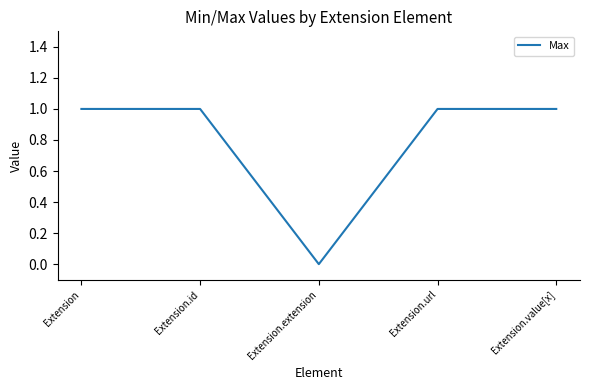

Reading left to right, extract all data points from this chart.

1	1	0	1	1